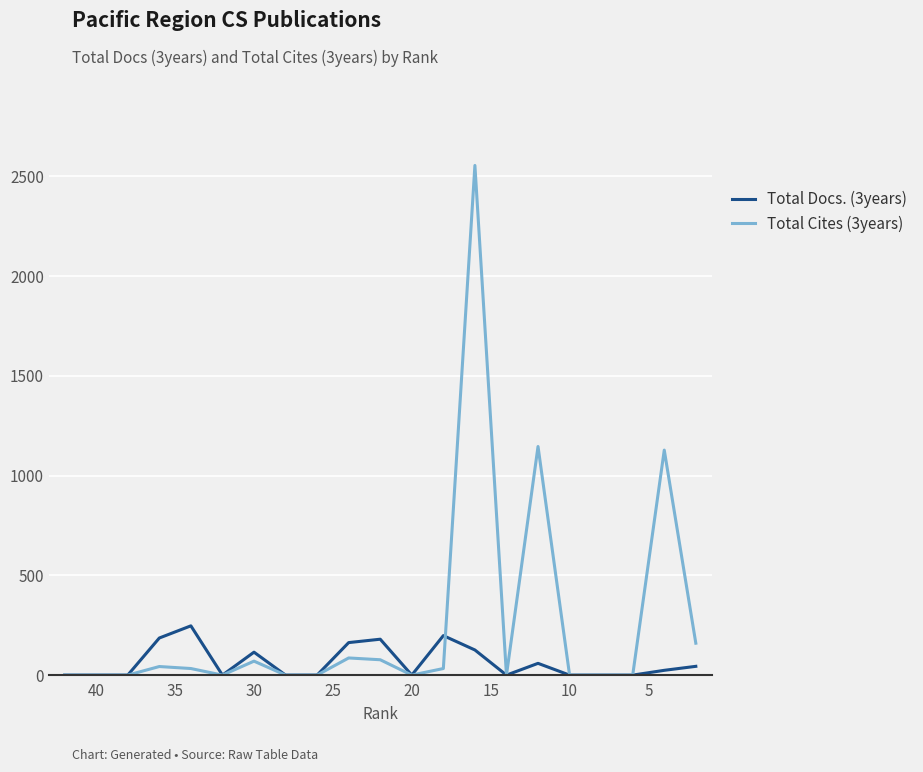

What are all the series names shown in the legend?

Total Docs. (3years), Total Cites (3years)